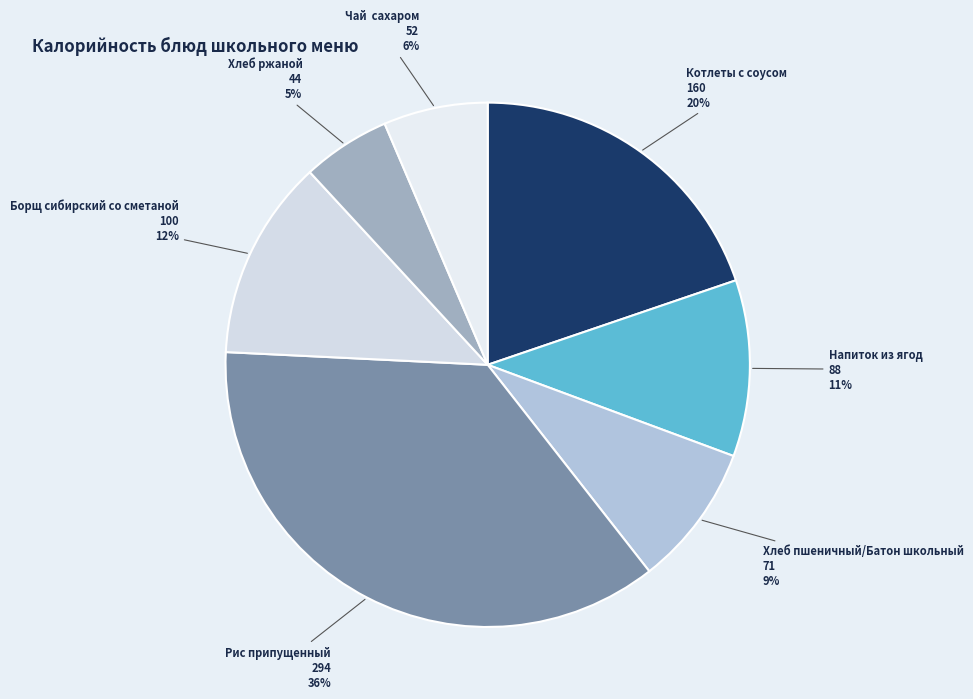

How many segments does this pie chart have?

7